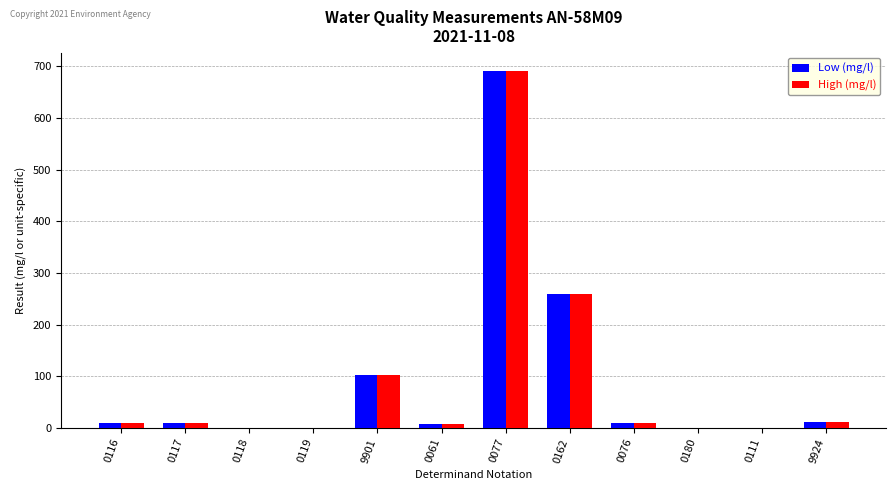

At which label is Low (mg/l) closest to 346?

0162